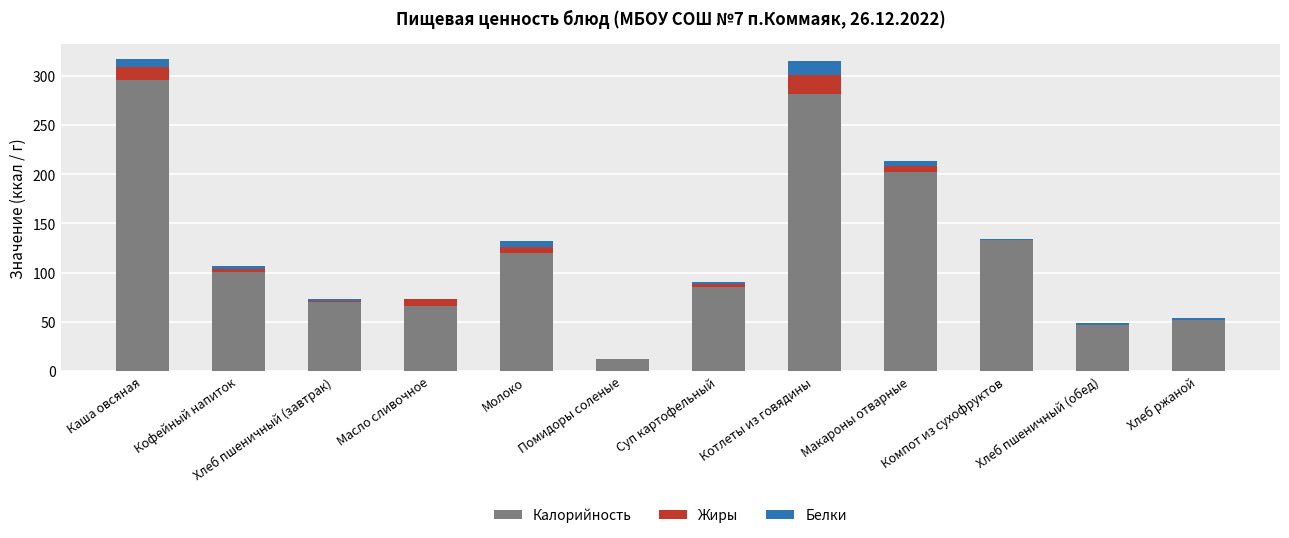

Read the Калорийность value at Хлеб пшеничный (завтрак).

70.5